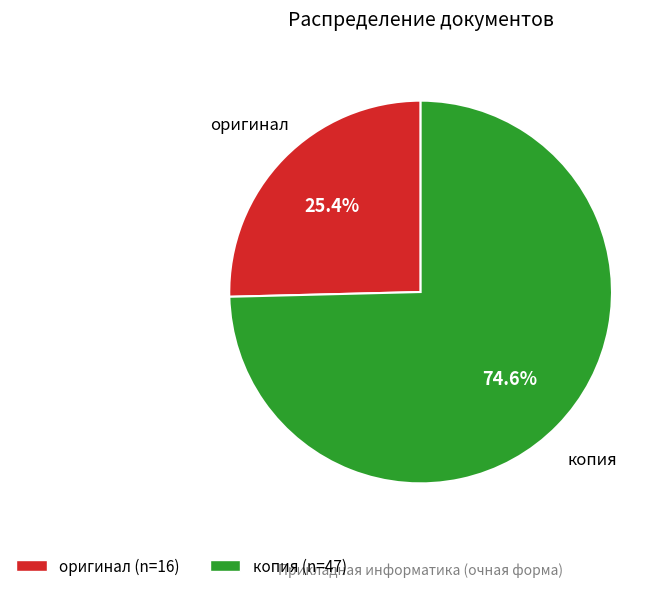

Approximately how many times larger is the value at оригинал compared to копия?

0.3